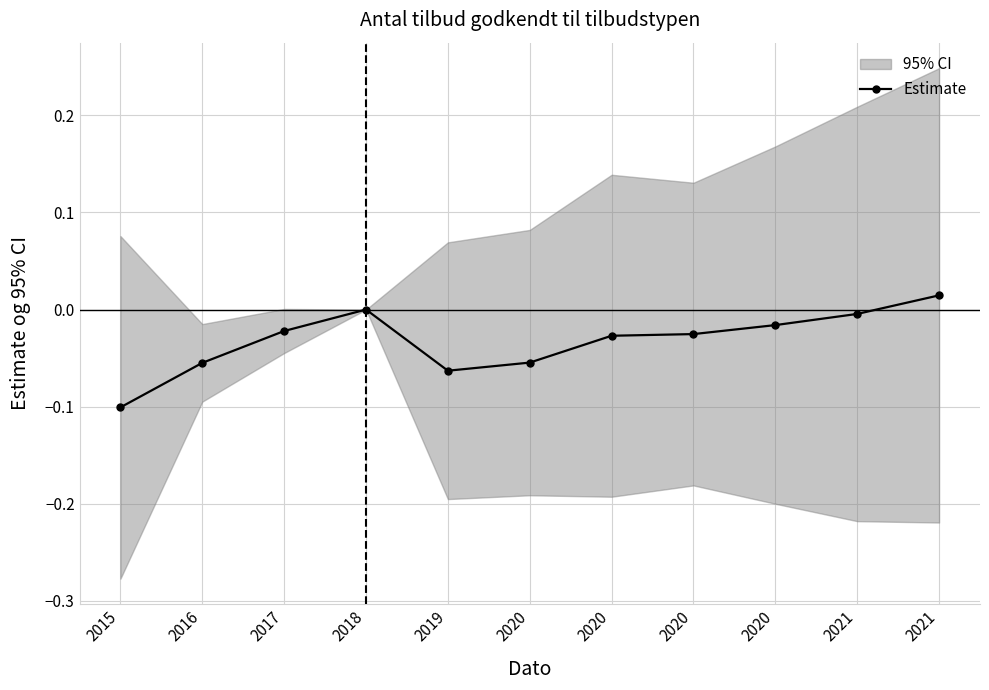

At which label is the value closest to 0?

2018